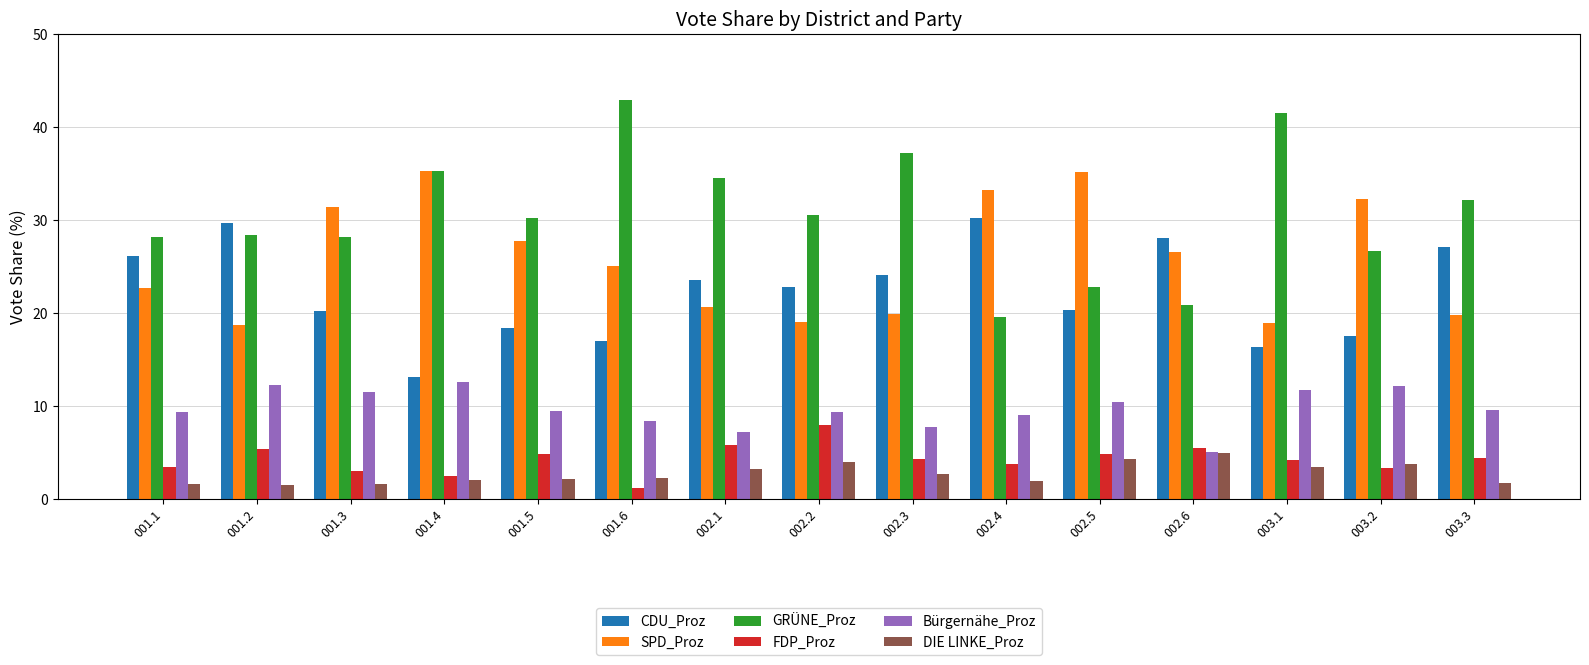

True or false: CDU_Proz has a value of 16.3 at 003.1.

True